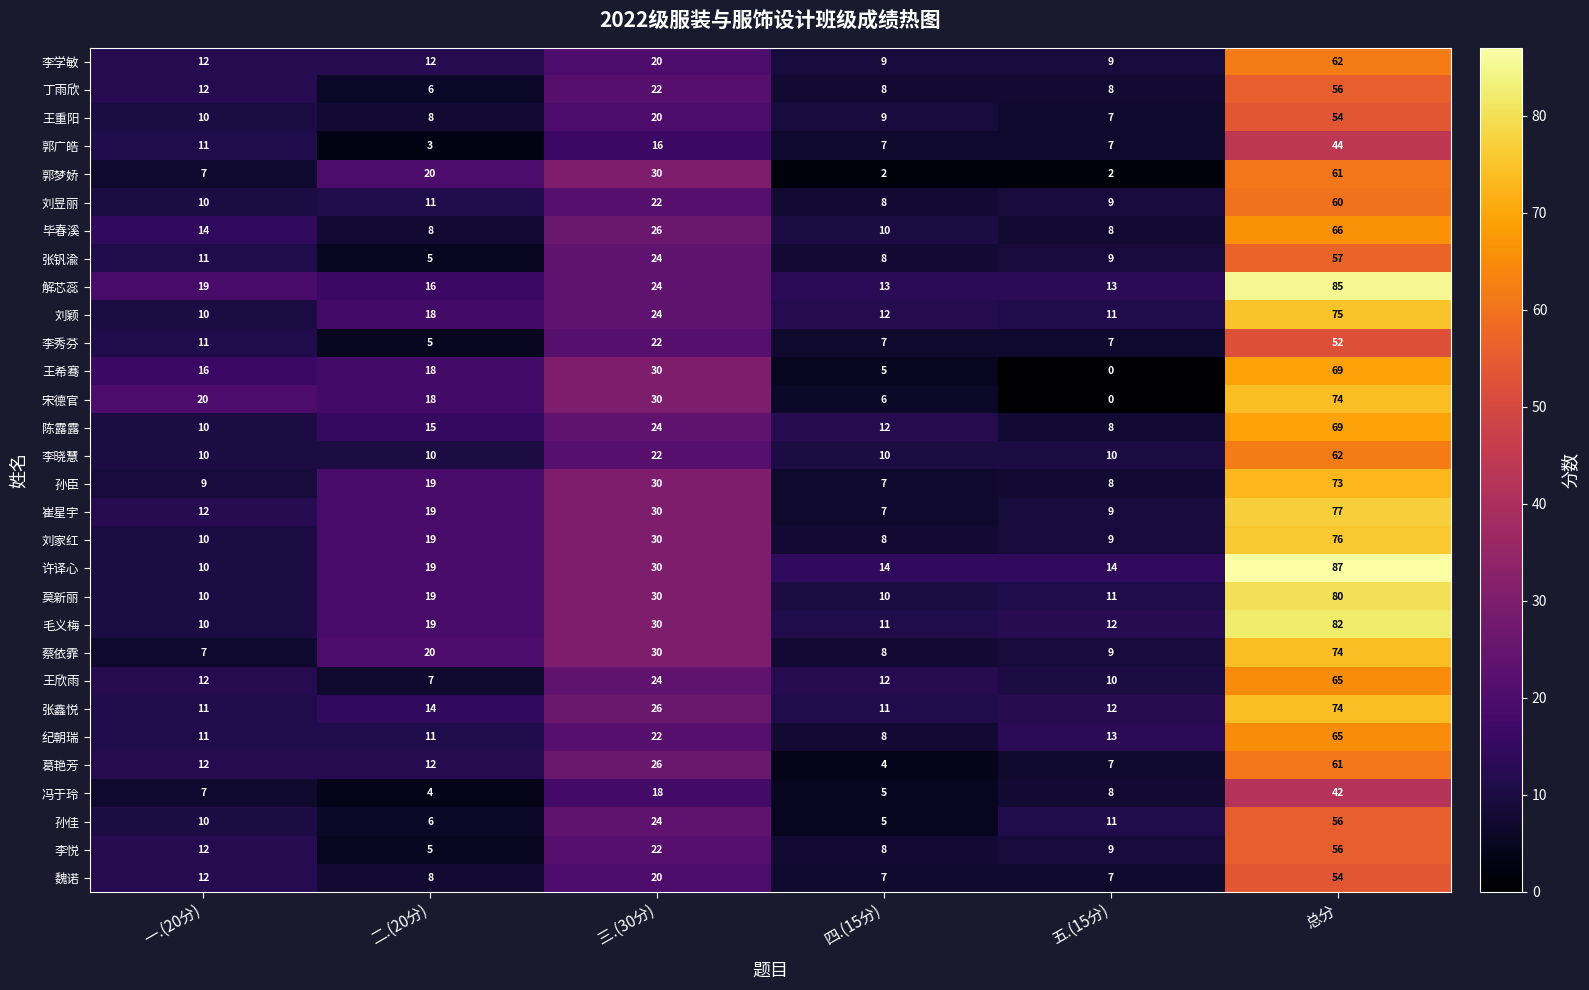

Where is 崔星宇 nearest to the value 42?

三.(30分)